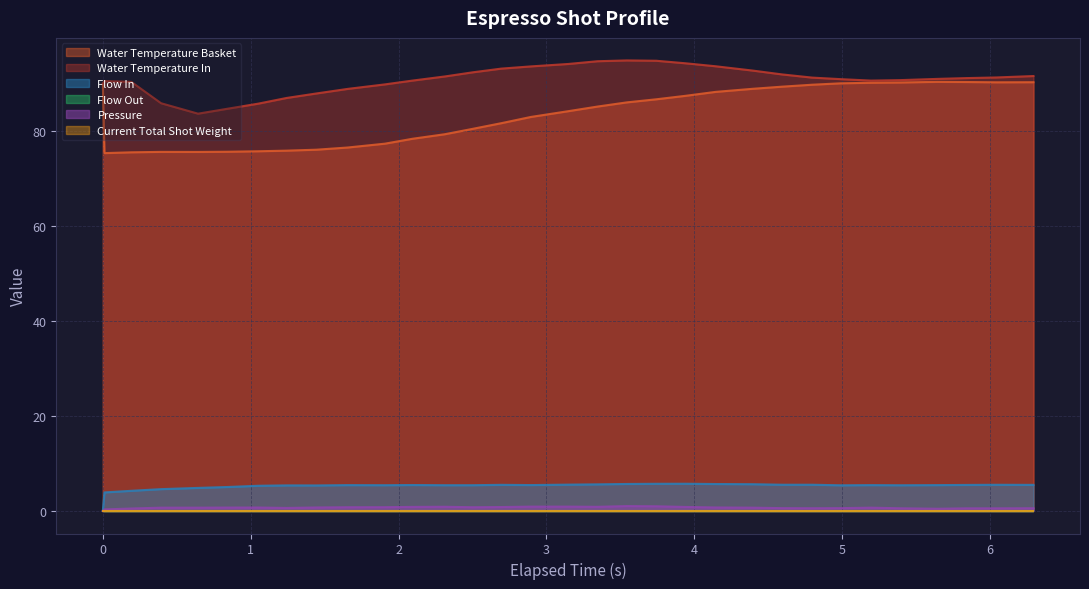

Does the chart display data point markers on the line(s)?

No